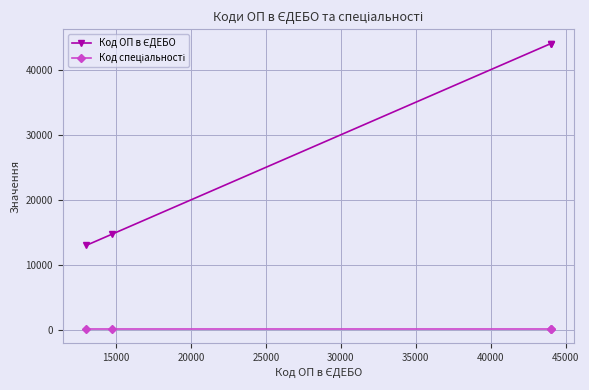

At how many categories does at least one series exceed 1394?

4